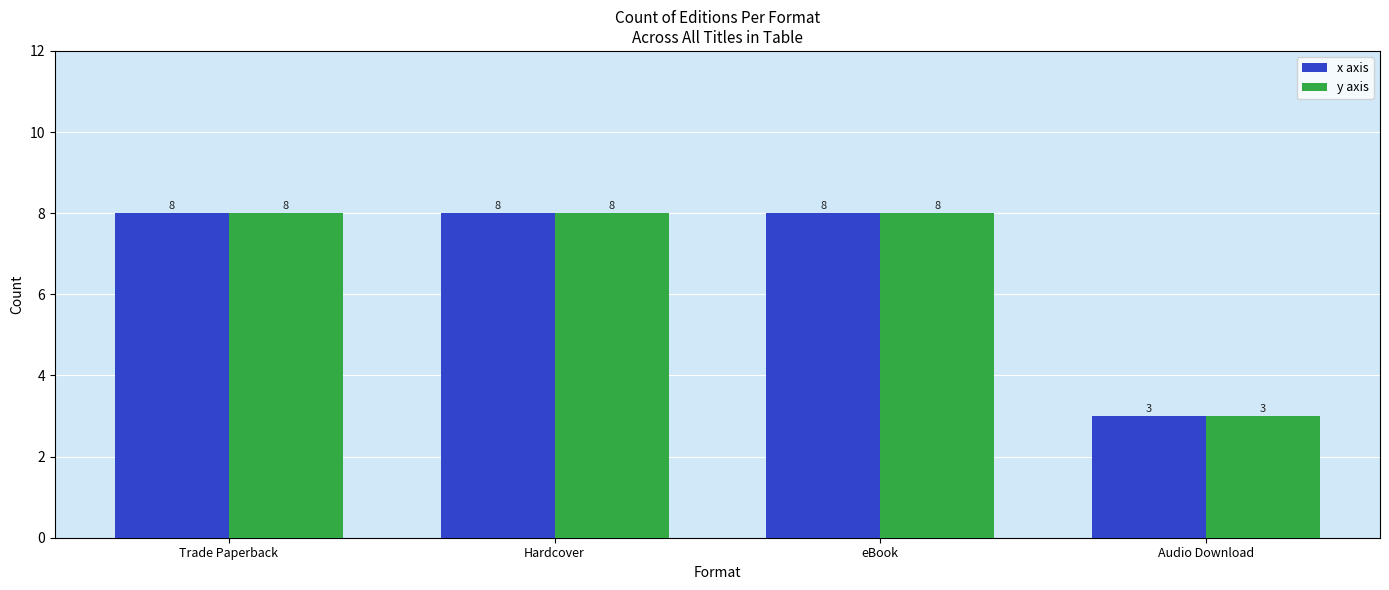

What is the difference between the second highest and minimum values in the x axis series?

5